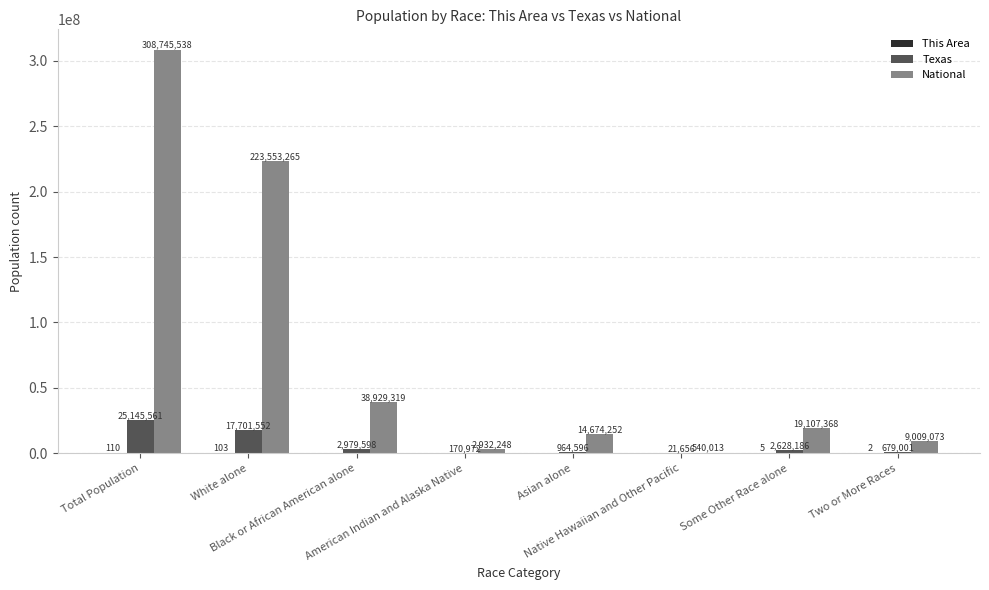

Are the bars grouped side by side (vs. stacked)?

Yes